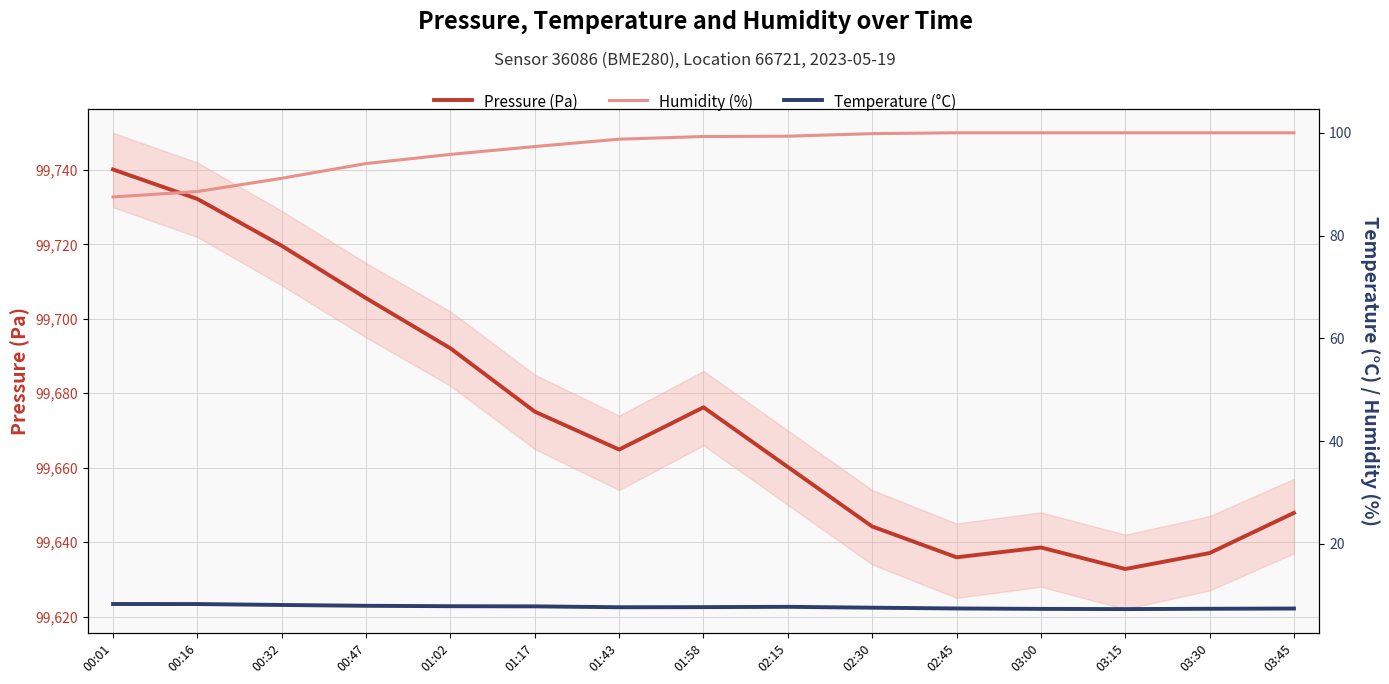

What is the label of the 15th point from the left?

03:45